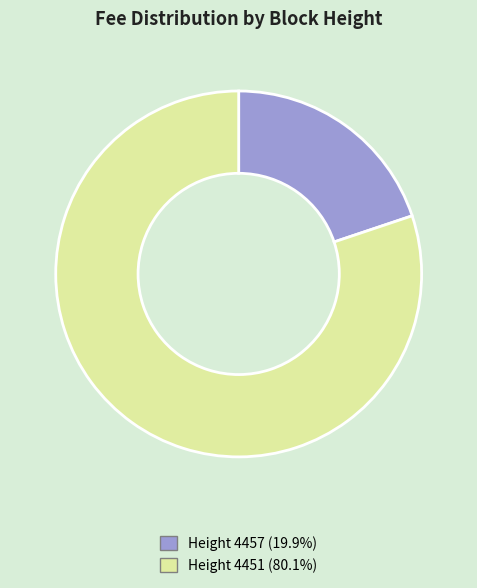

Do Height 4451 (80.1%) and Height 4457 (19.9%) together represent more than half of the pie?

Yes